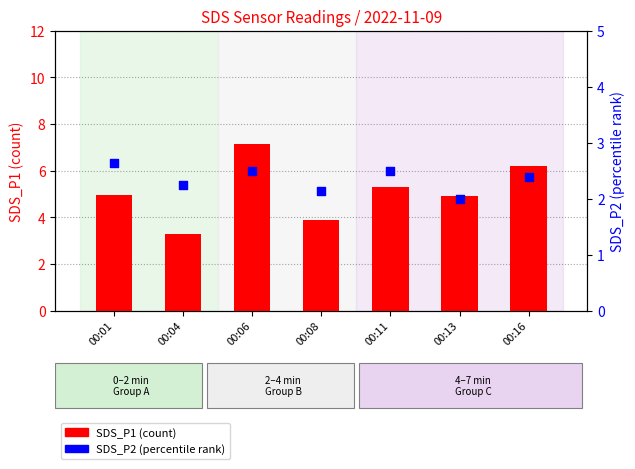

What is the total value across all series at 00:13?

6.9